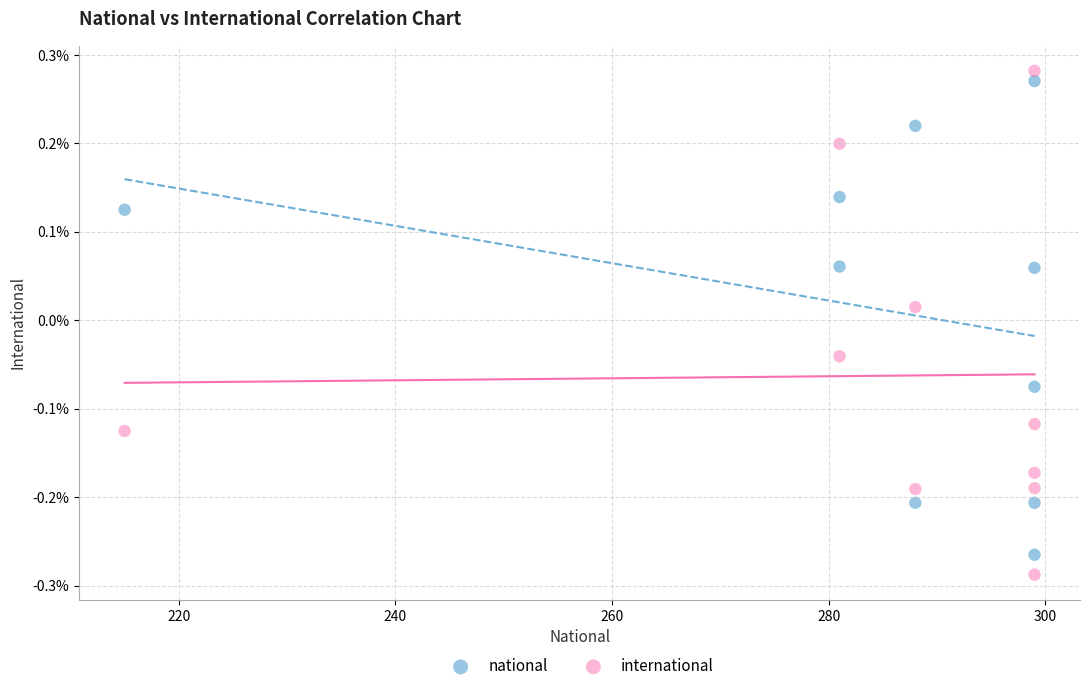

Which series has the largest Y range (max minus min)?

international